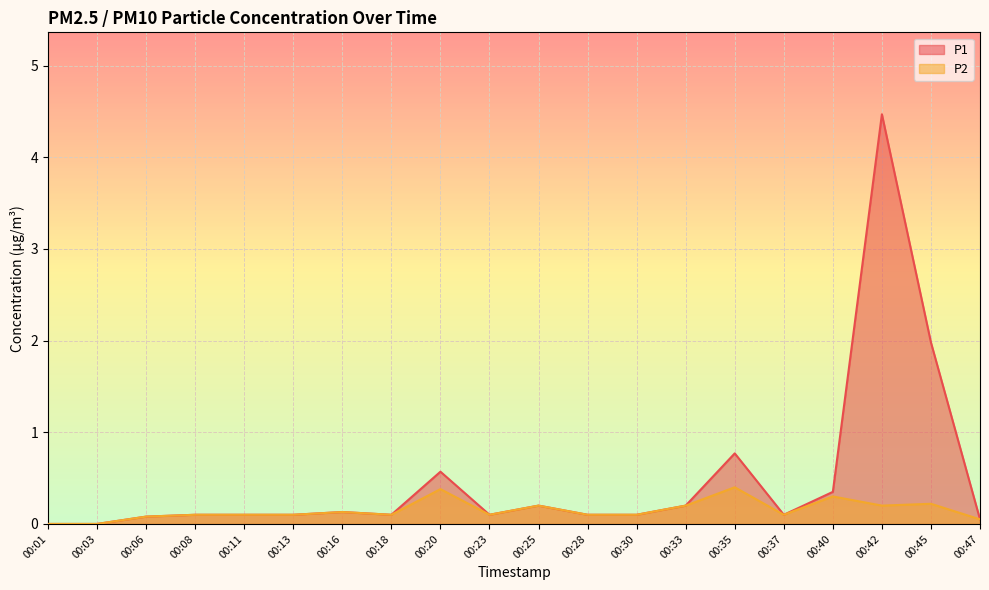

List the series in order of their peak value, lowest first.

P2, P1